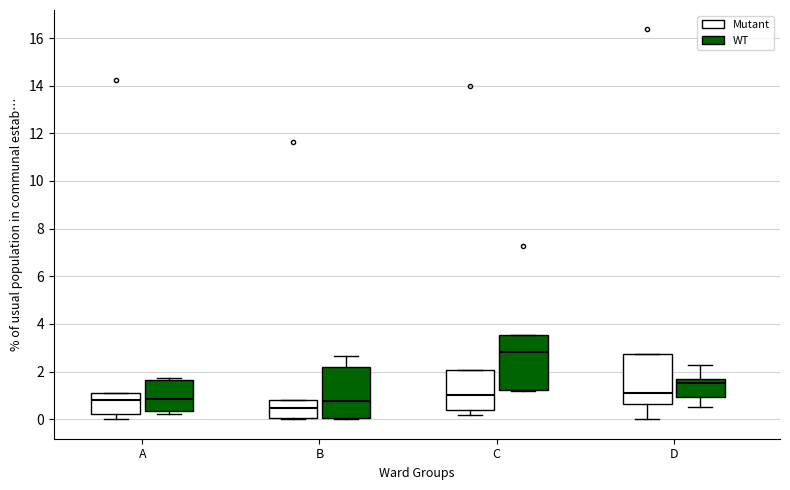

Reading left to right, read every box against the y-axis: the position of its median line, the range the box covers, and the ends of its whiskers. The values are not printed on the chart, so give them approximately, as read against the axis.

A (Mutant): median 0.8, box 0.2 to 1.2, whiskers 0.0 to 1.2
A (WT): median 0.8, box 0.4 to 1.6, whiskers 0.2 to 1.8
B (Mutant): median 0.4, box 0.0 to 0.8, whiskers 0.0 to 0.8
B (WT): median 0.8, box 0.0 to 2.2, whiskers 0.0 to 2.6
C (Mutant): median 1.0, box 0.4 to 2.0, whiskers 0.2 to 2.0
C (WT): median 2.8, box 1.2 to 3.6, whiskers 1.2 to 3.6
D (Mutant): median 1.2, box 0.6 to 2.8, whiskers 0.0 to 2.8
D (WT): median 1.6 (just below the box's upper edge), box 1.0 to 1.6, whiskers 0.6 to 2.2